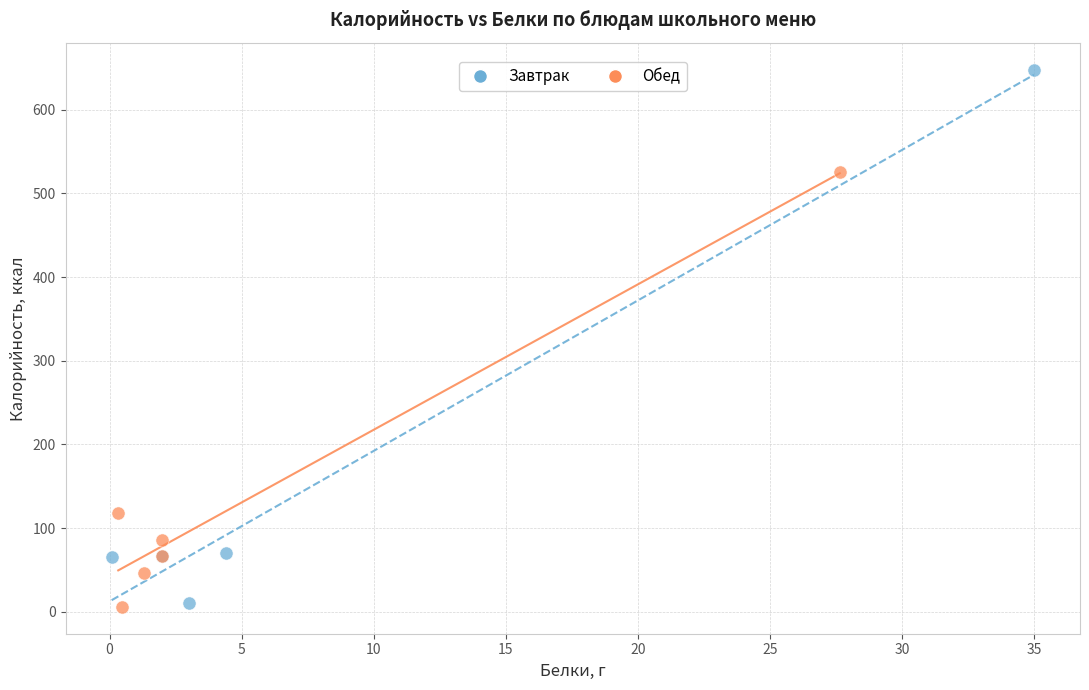

Which series contains the highest Y value?

Завтрак